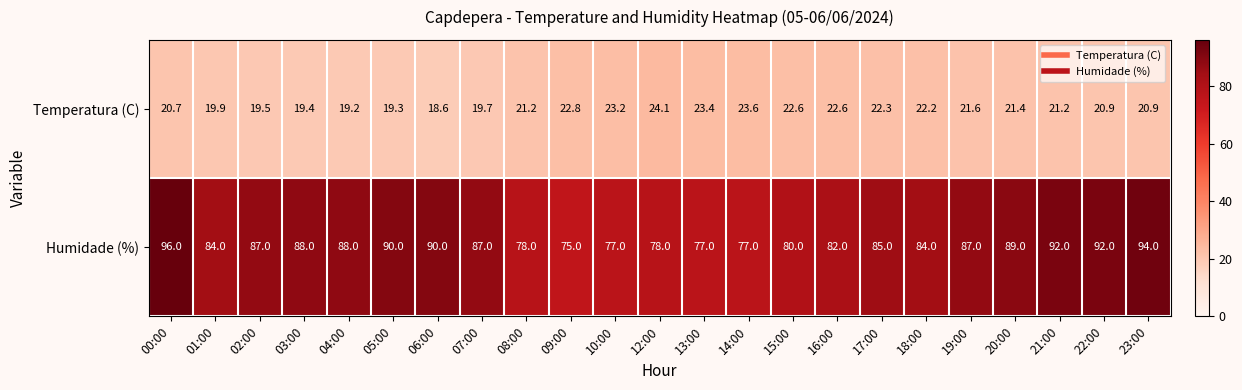

At which label does Temperatura (C) first exceed 21?

08:00